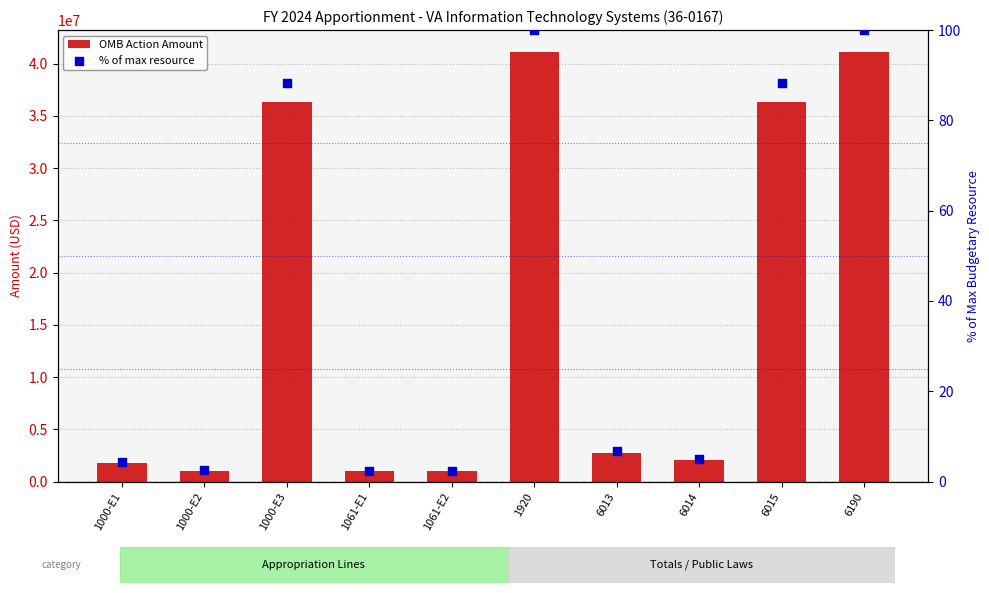

What are all the series names shown in the legend?

OMB Action Amount, % of max resource